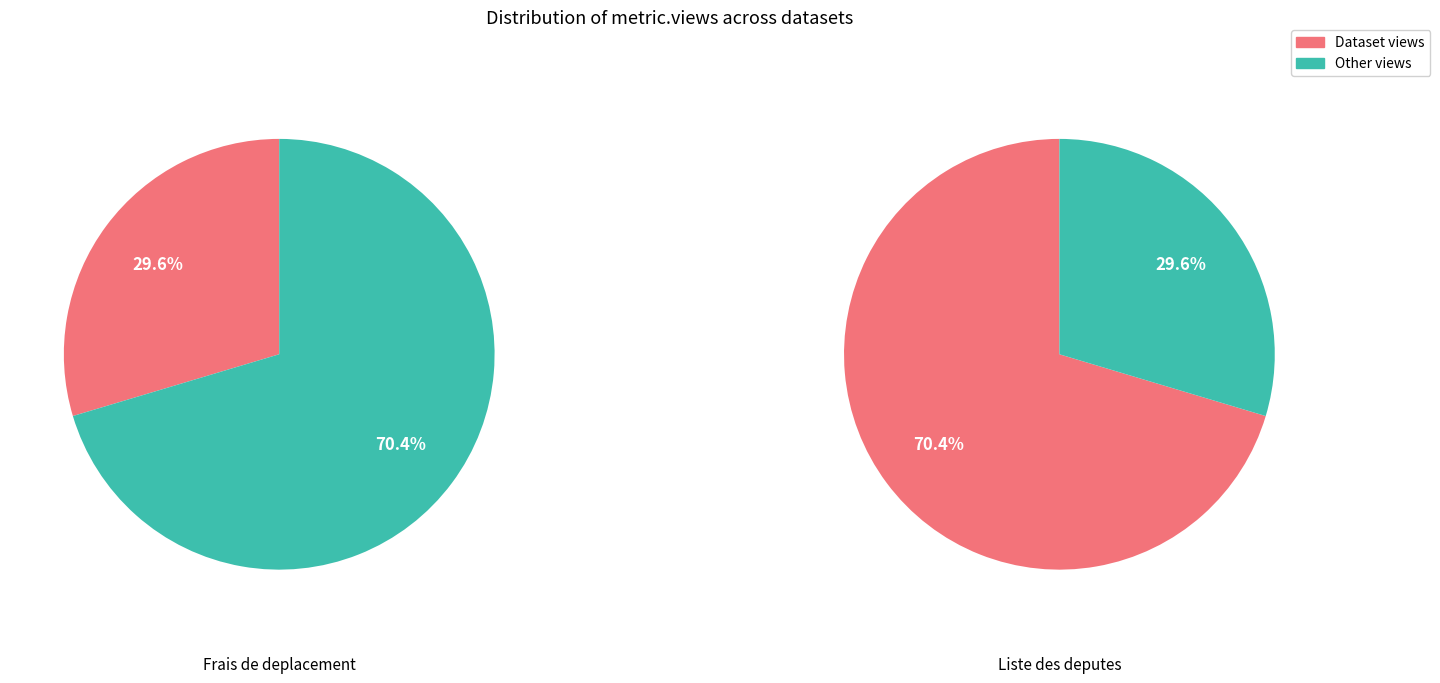

To the nearest percent, what is the average slice percentage?

50%